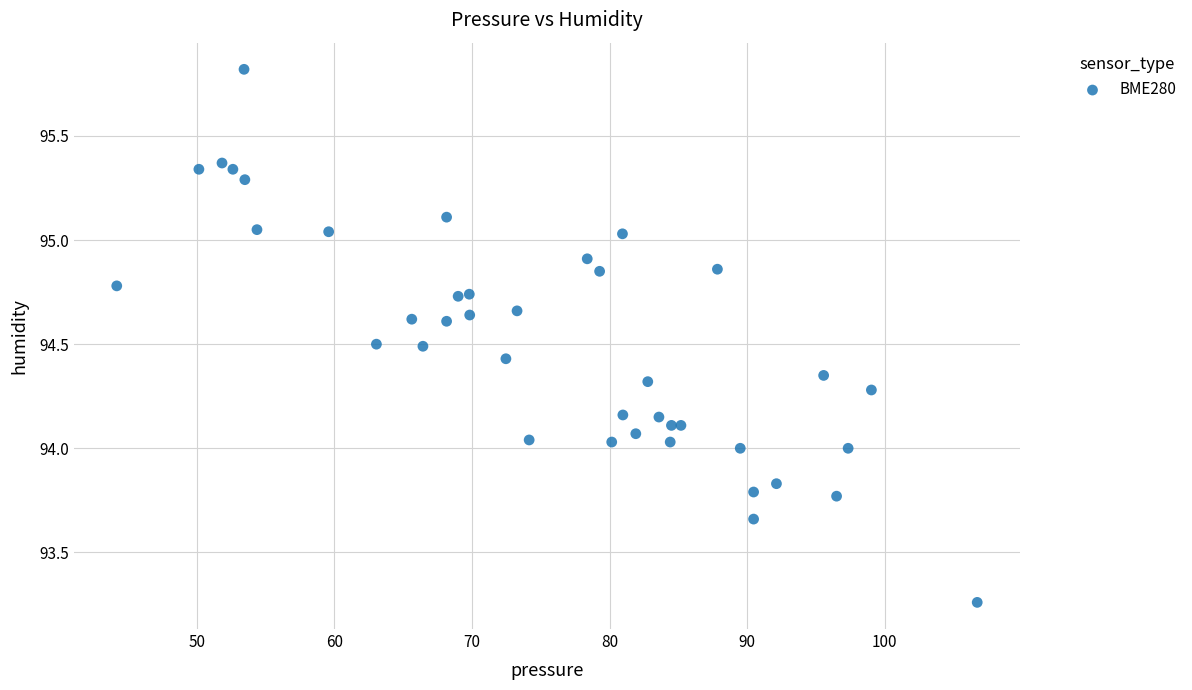

What is the range of Y values (max minus min)?

2.6